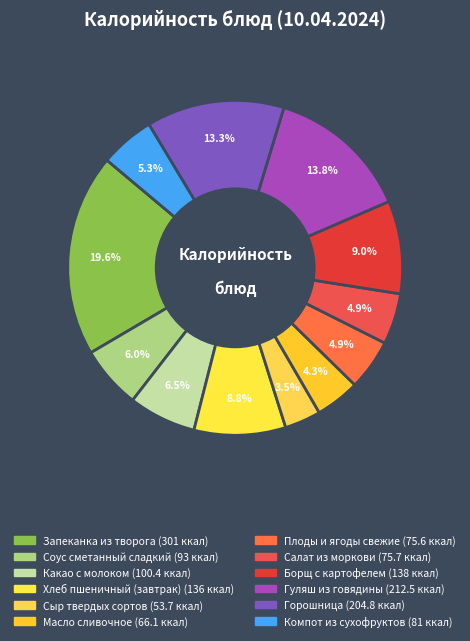

True or false: Горошница accounts for 1% of the total.

False